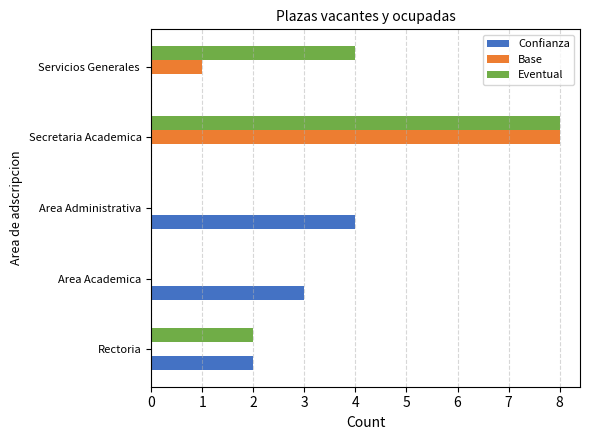

Is the value of Confianza at Area Administrativa greater than the value of Eventual at Area Administrativa?

Yes